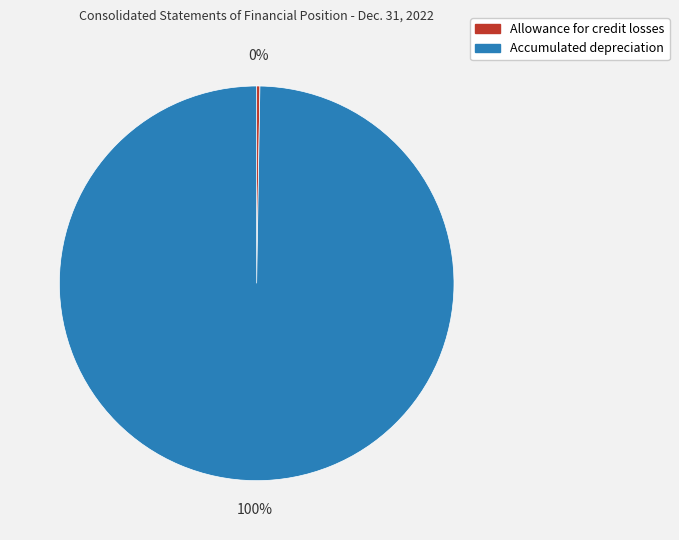

Which slice is the largest?

Accumulated depreciation